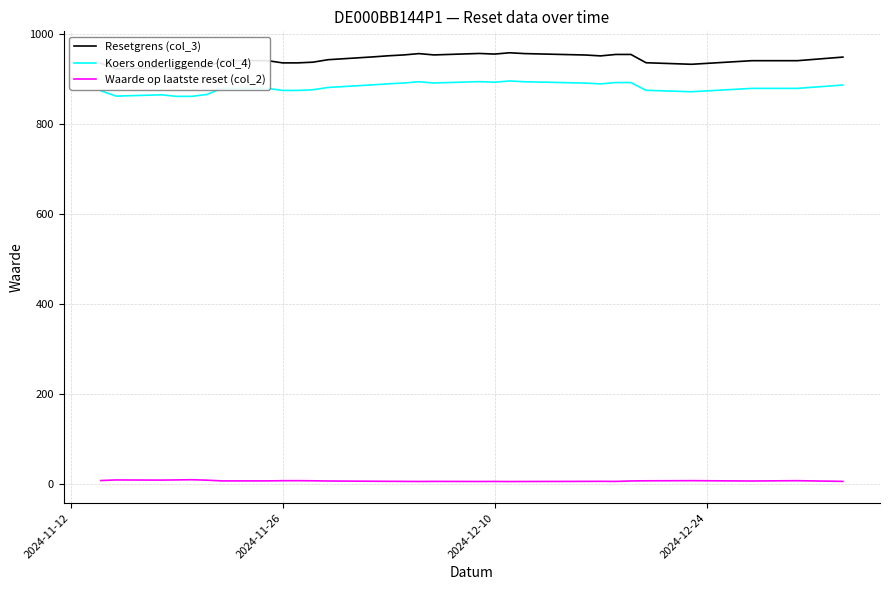

True or false: Koers onderliggende (col_4) has a value of 875.1 at 2024-11-26.

True